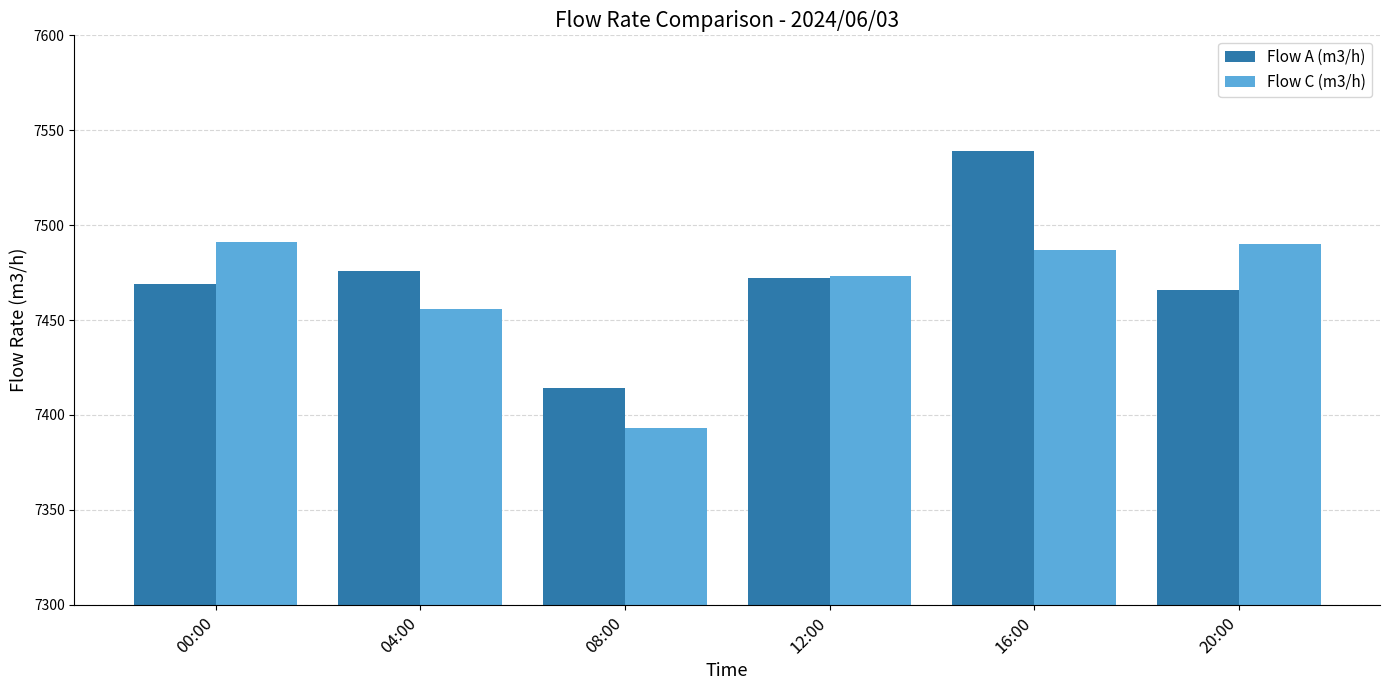

What is the label of the 5th bar from the right?

04:00